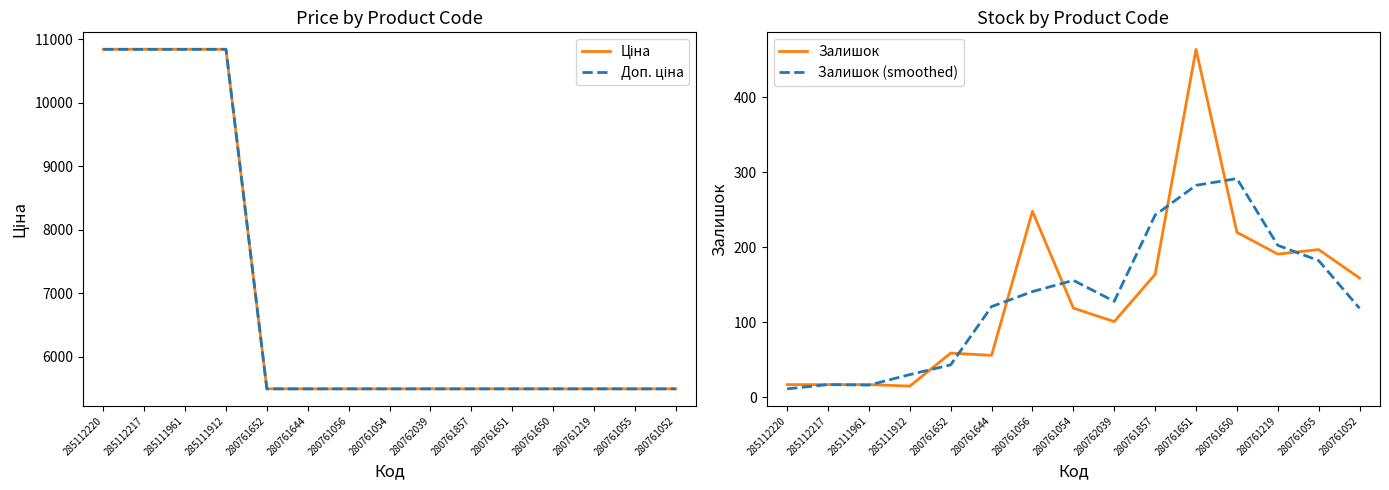

Where does the Залишок (smoothed) series first go above 128?

280761056